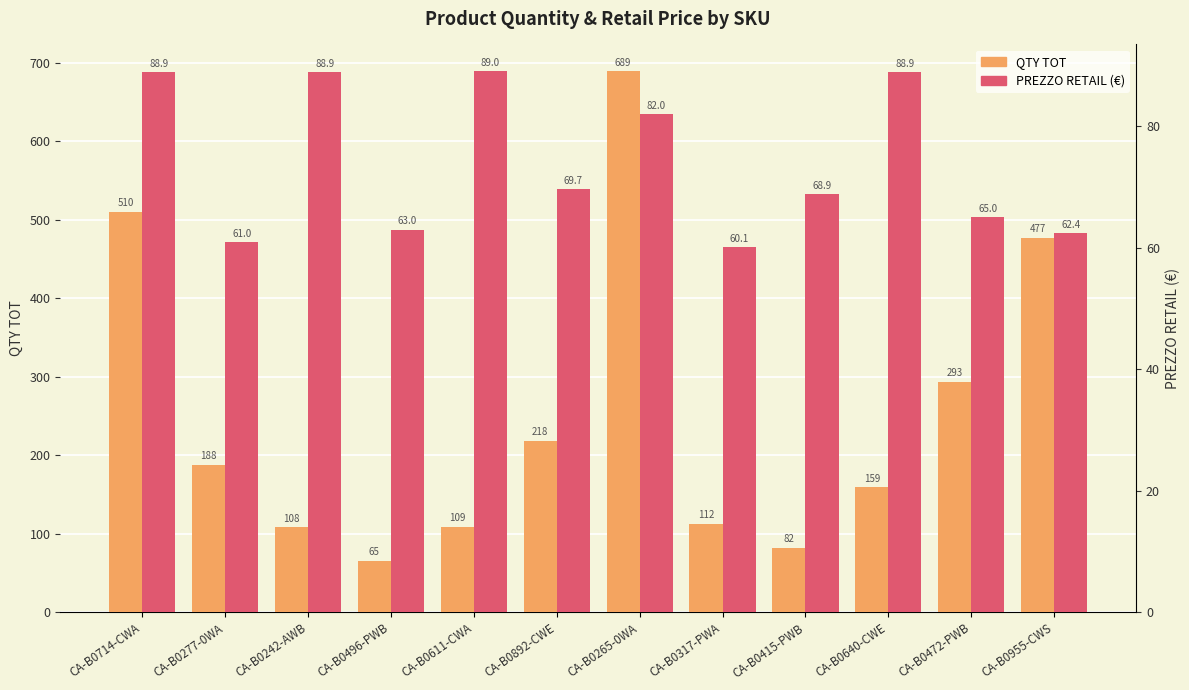

What is the sum of the PREZZO RETAIL values at CA-B0265-0WA and CA-B0242-AWB?

170.9